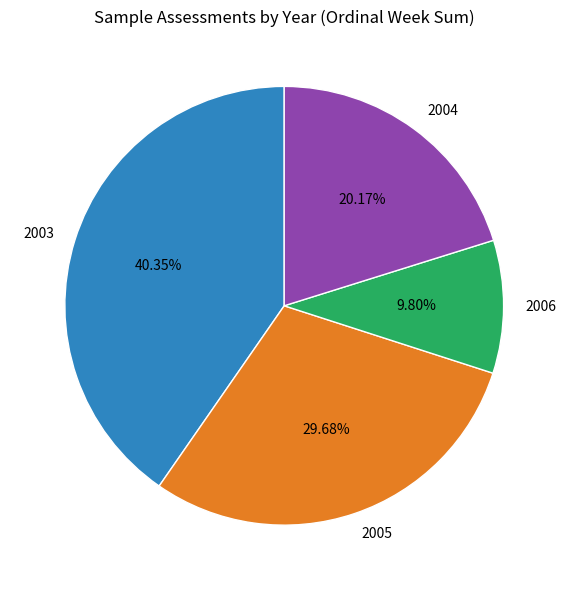

What is the ratio of the value at 2006 to the value at 2005?

0.3